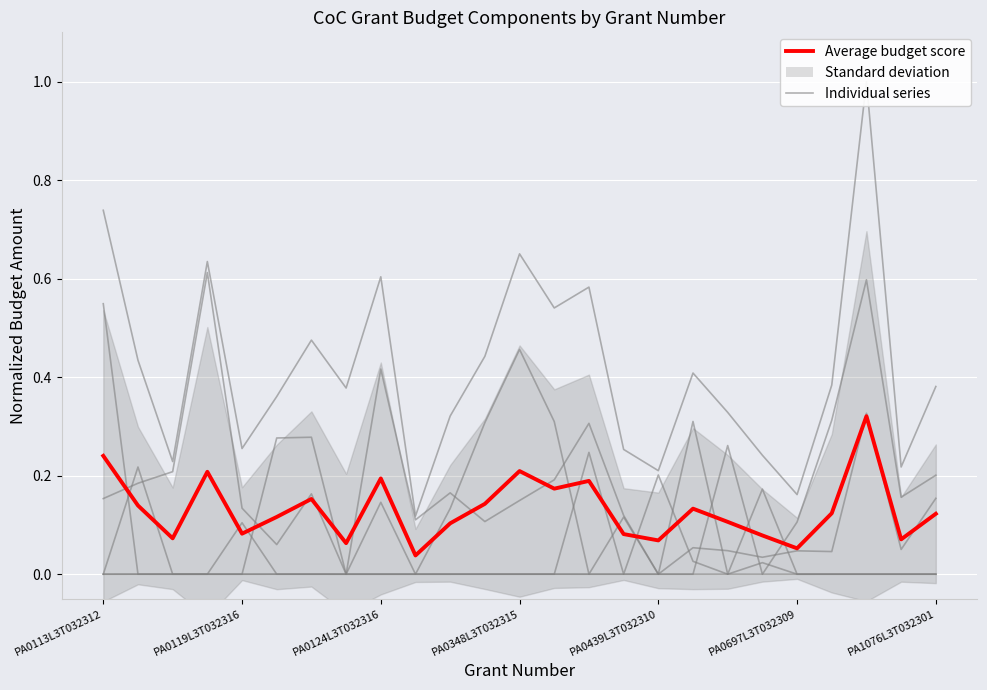

Reading left to right, list all the values displayed in this chart.

Total ARA (col_24): 0.7	0.4	0.2	0.6	0.3	0.4	0.5	0.4	0.6	0.1	0.3	0.4	0.7	0.5	0.6	0.3	0.2	0.4	0.3	0.2	0.2	0.4	1.0	0.2	0.4
Total Units (col_23): 0.0	0.0	0.0	0.0	0.0	0.0	0.0	0.0	0.0	0.0	0.0	0.0	0.0	0.0	0.0	0.0	0.0	0.0	0.0	0.0	0.0	0.0	0.0	0.0	0.0
Leasing (col_6): 0.5	0.0	0.0	0.0	0.0	0.0	0.0	0.0	0.0	0.0	0.0	0.0	0.0	0.0	0.0	0.0	0.0	0.3	0.0	0.2	0.0	0.0	0.0	0.0	0.0
Operating Costs (col_13): 0.0	0.0	0.0	0.0	0.1	0.0	0.0	0.0	0.1	0.0	0.0	0.0	0.0	0.0	0.2	0.0	0.2	0.0	0.0	0.0	0.0	0.0	0.0	0.0	0.0
Supportive Services (col_8): 0.2	0.2	0.2	0.6	0.1	0.1	0.2	0.0	0.4	0.1	0.2	0.1	0.1	0.2	0.3	0.1	0.0	0.1	0.0	0.0	0.0	0.0	0.3	0.1	0.2
Rental Assistance (col_7): 0.0	0.2	0.0	0.0	0.0	0.3	0.3	0.0	0.0	0.0	0.1	0.3	0.5	0.3	0.0	0.1	0.0	0.0	0.3	0.0	0.1	0.3	0.6	0.2	0.2